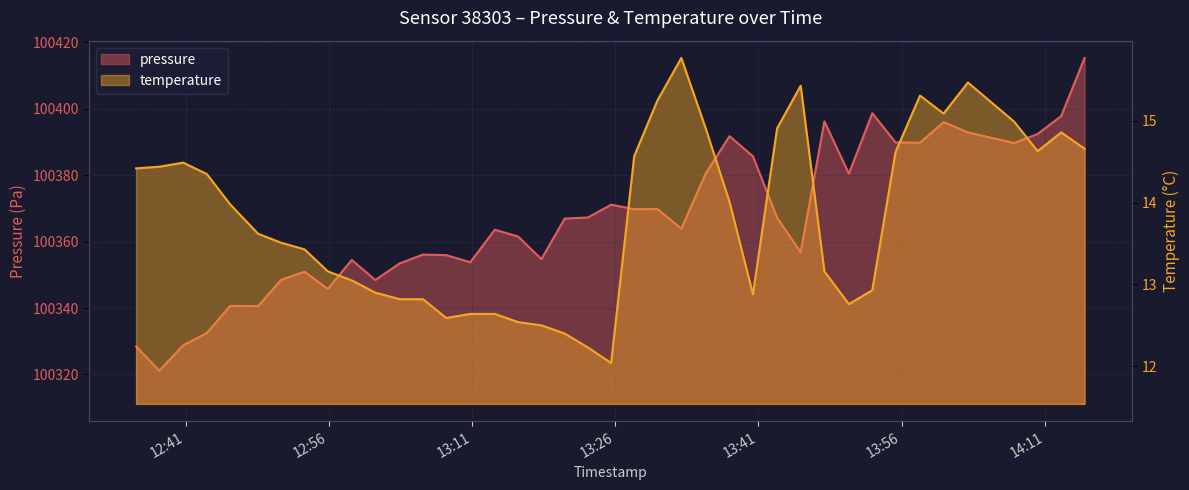

Rank the series by their maximum value, from lowest to highest.

temperature, pressure